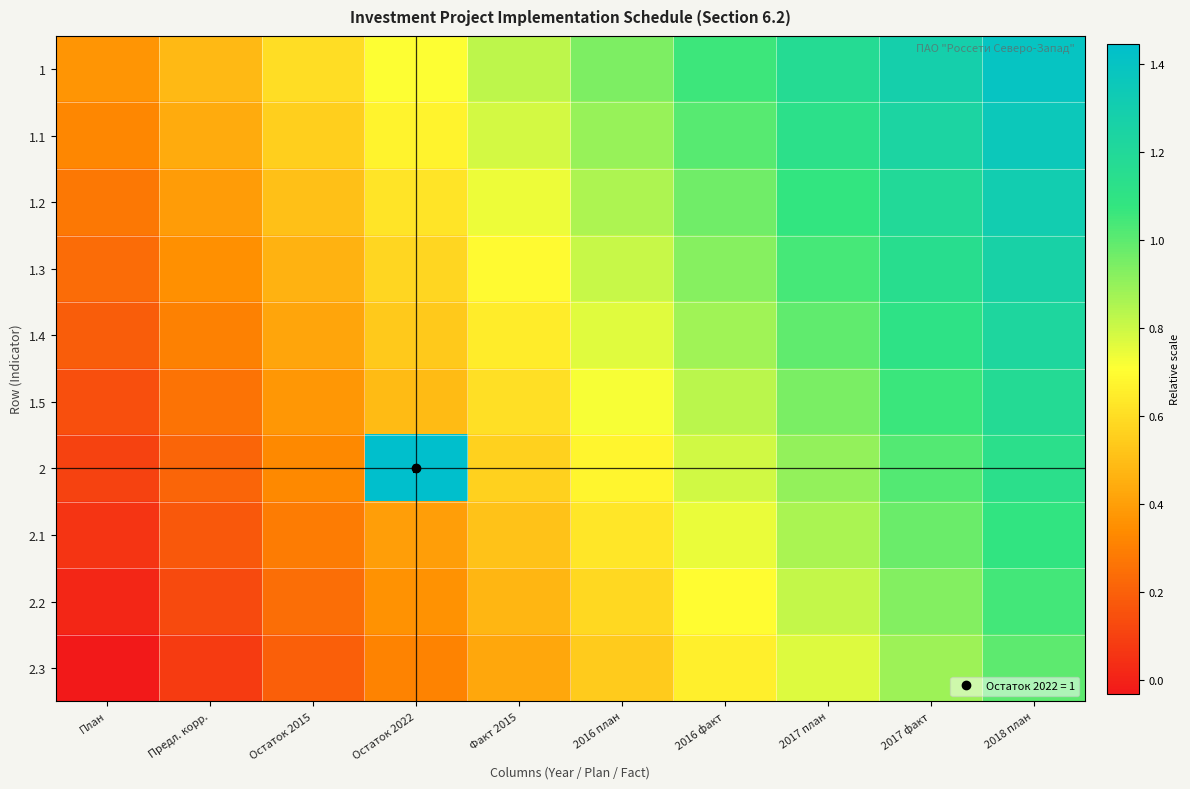

What is the difference between the maximum and second lowest values in the 1.2 series?

0.9